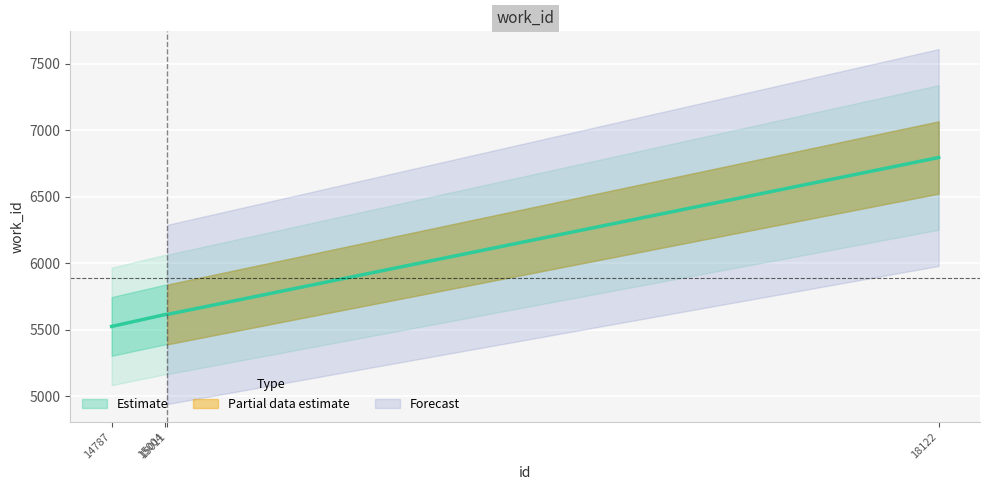

What is the ratio of the value at 15011 to the value at 18122?

0.8